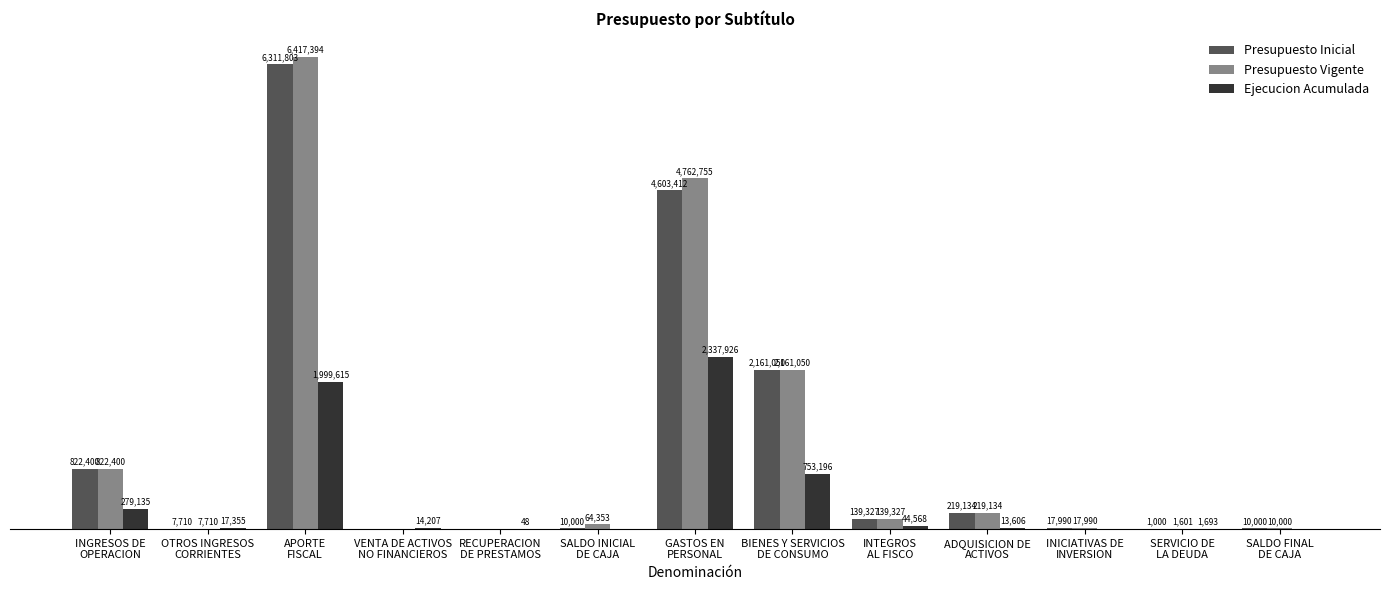

Does the chart contain stacked bars?

No